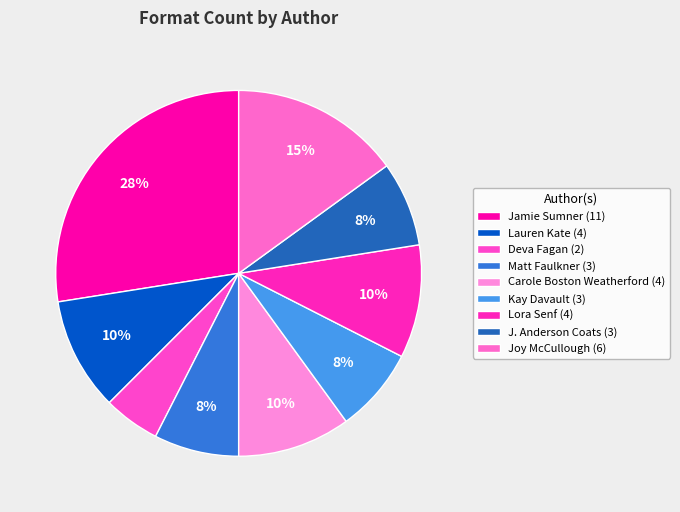

How many segments does this pie chart have?

9